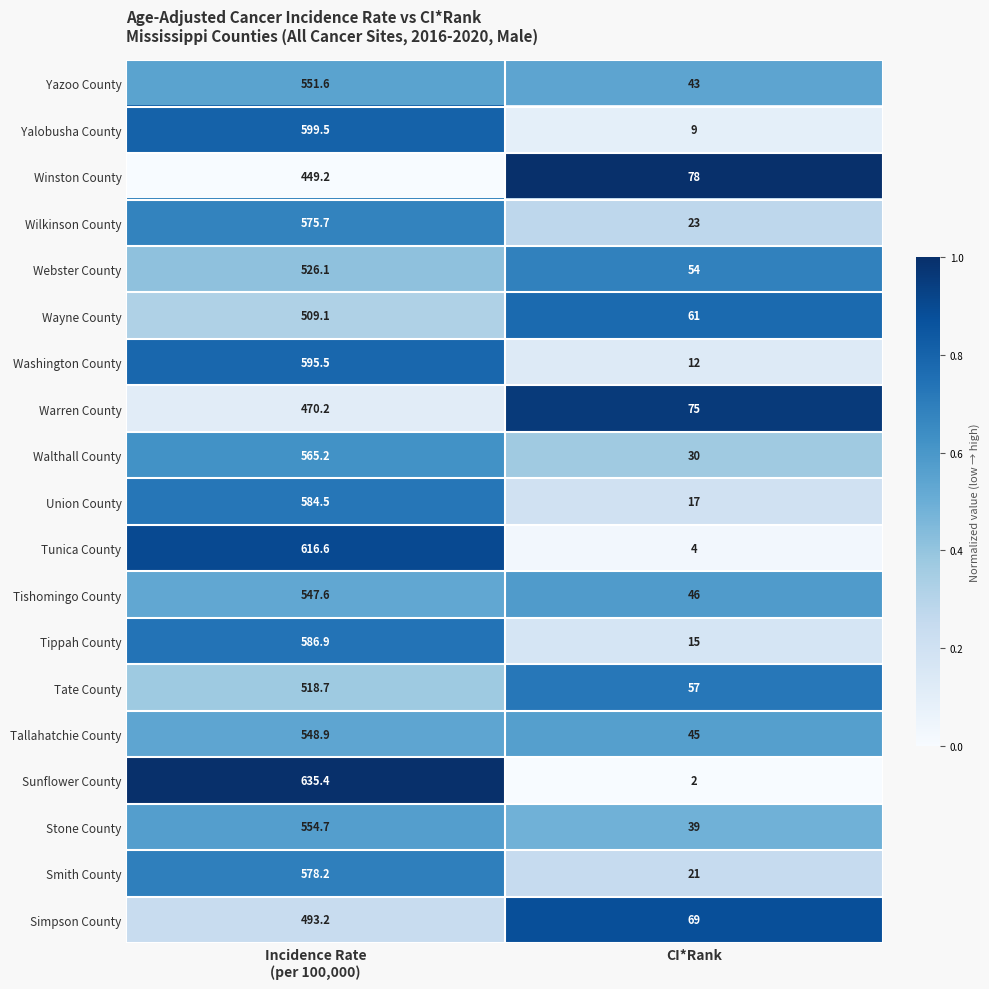

Rank the series by their maximum value, from highest to lowest.

Sunflower County, Tunica County, Yalobusha County, Washington County, Tippah County, Union County, Smith County, Wilkinson County, Walthall County, Stone County, Yazoo County, Tallahatchie County, Tishomingo County, Webster County, Tate County, Wayne County, Simpson County, Warren County, Winston County